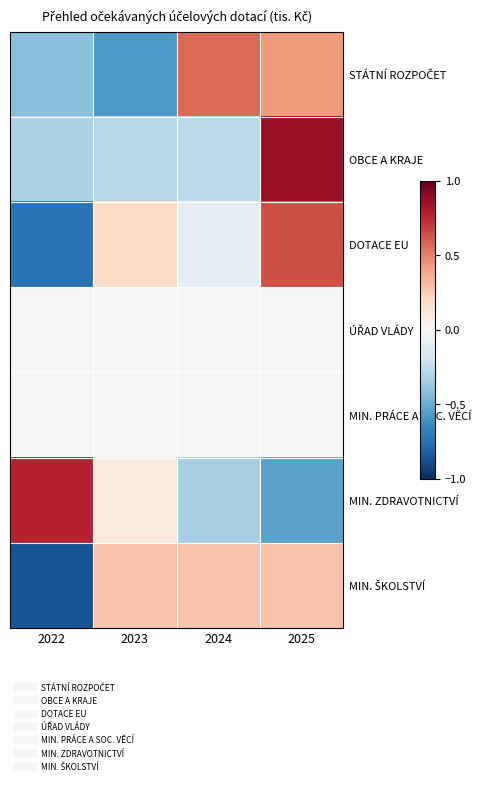

At which category does the chart reach its peak across all series?

2025